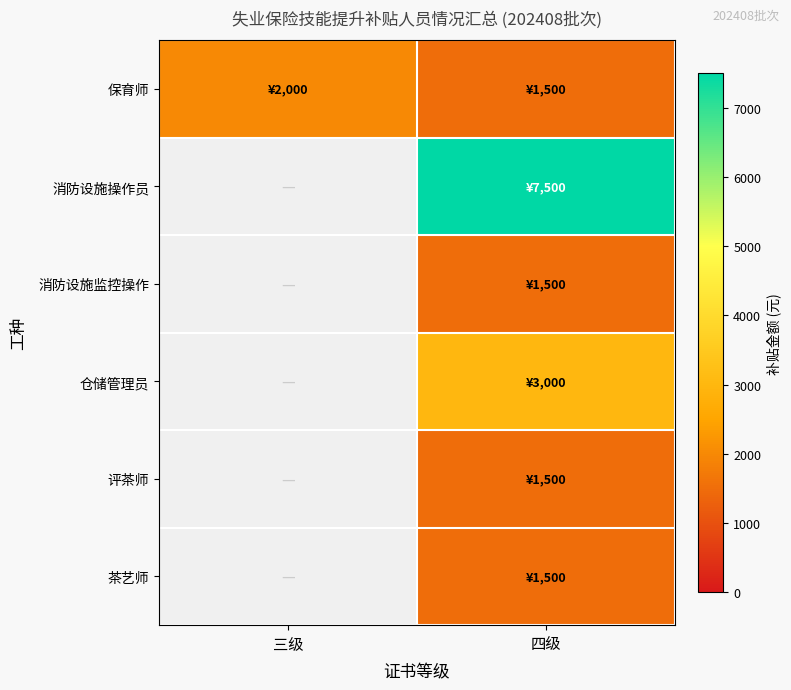

At which category does the chart reach its peak across all series?

四级